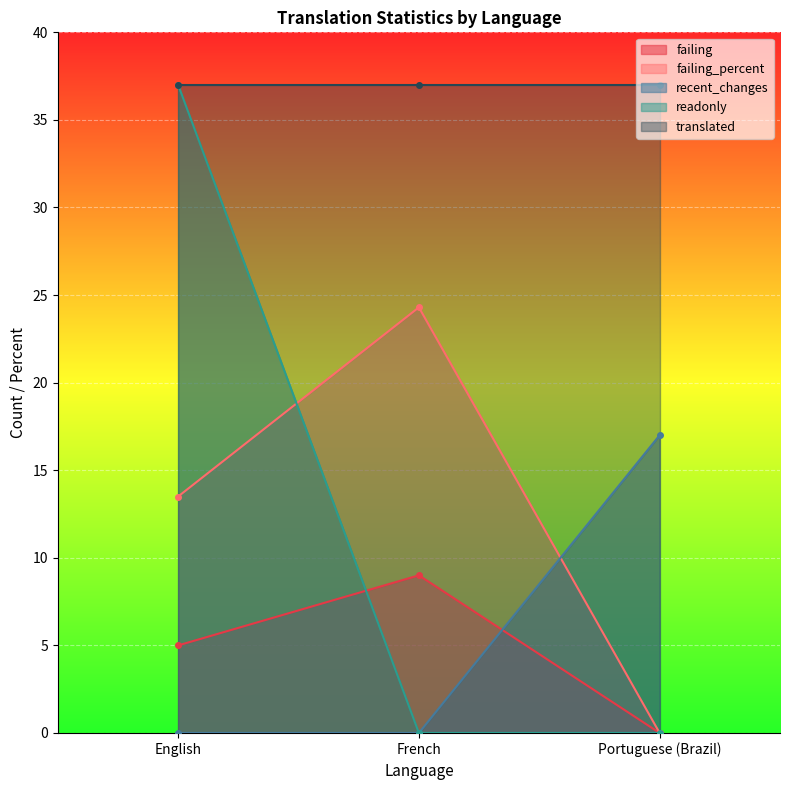

What is the label of the 3rd point from the left?

Portuguese (Brazil)